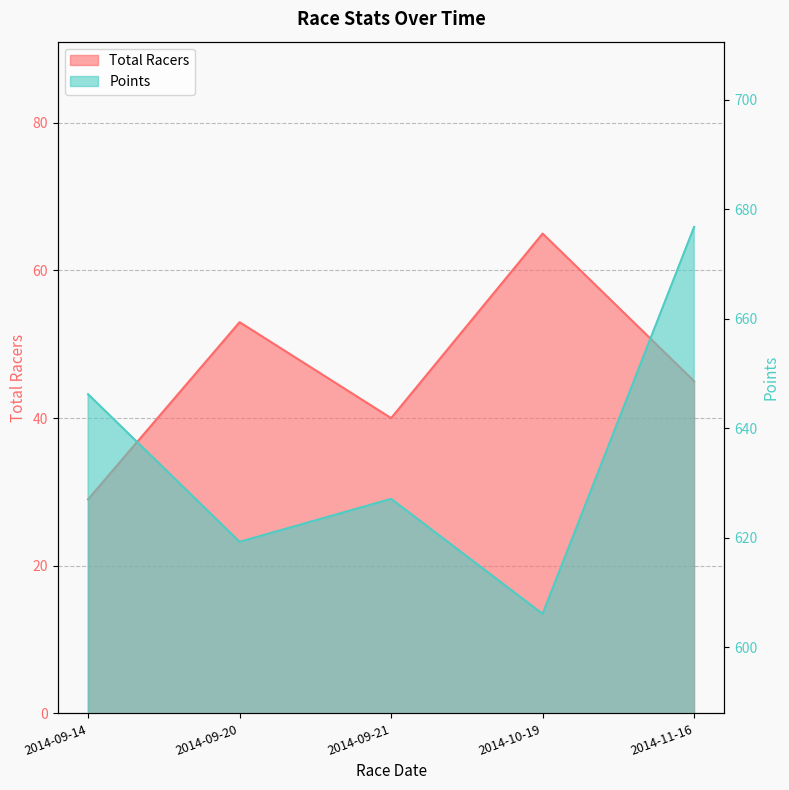

Does the chart have visible grid lines?

Yes